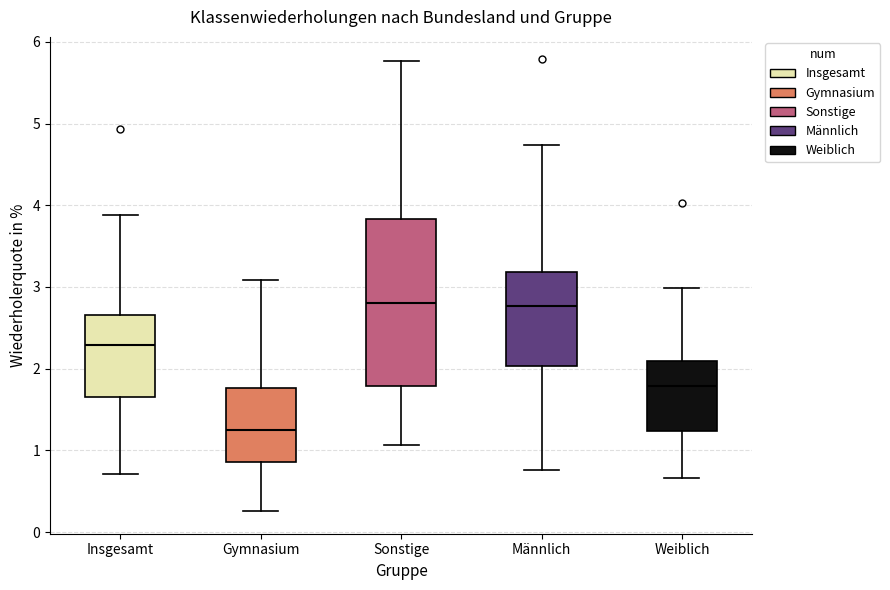

Where is the lower edge of the box for Männlich on the y-axis? The values are not printed on the chart, so give them approximately, as read against the axis.

2.0